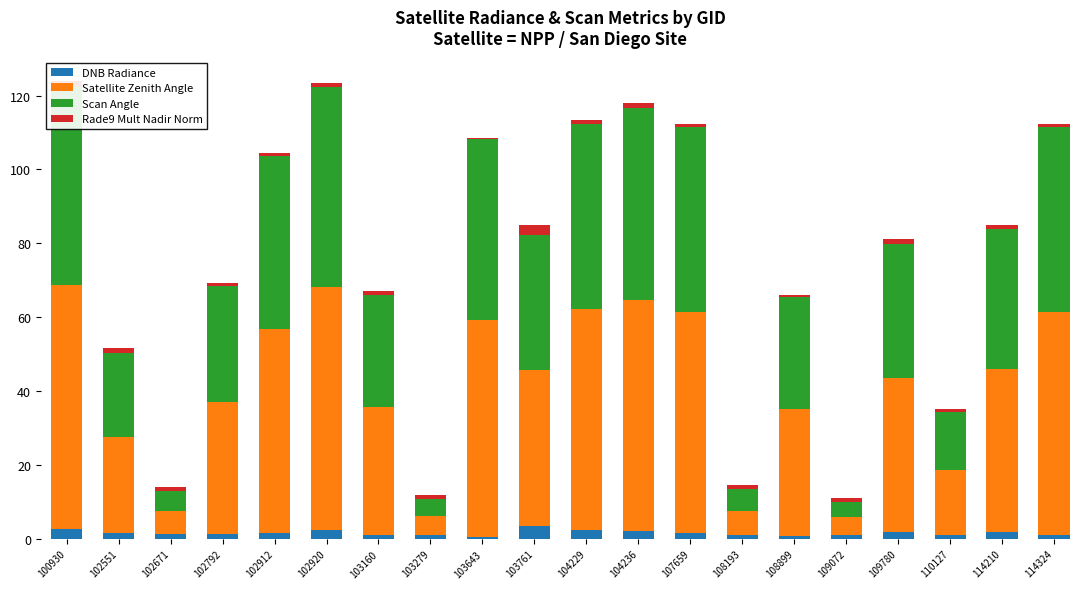

What is the highest value of the DNB Radiance series?

3.5